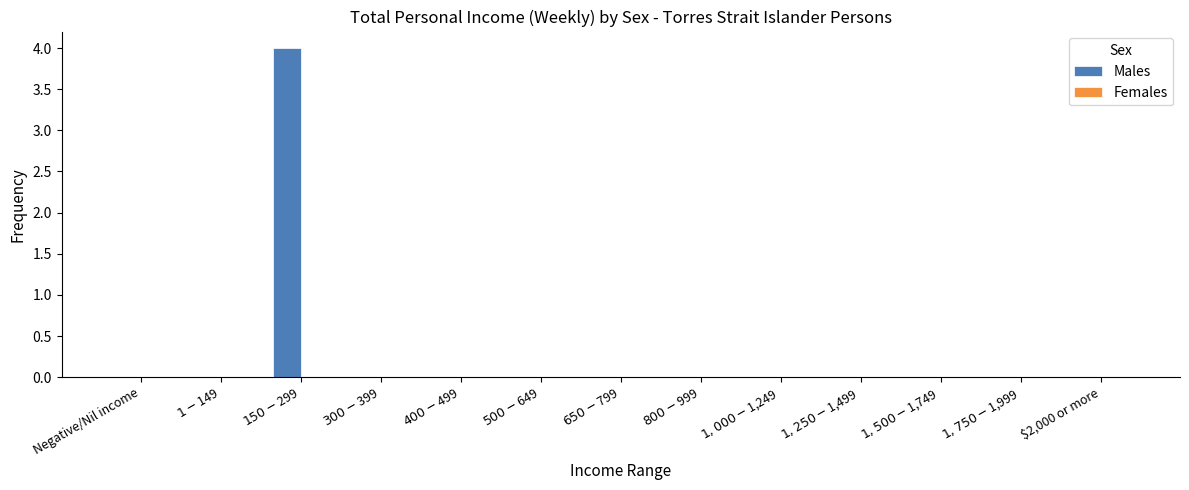

What is the sum of all values?

4